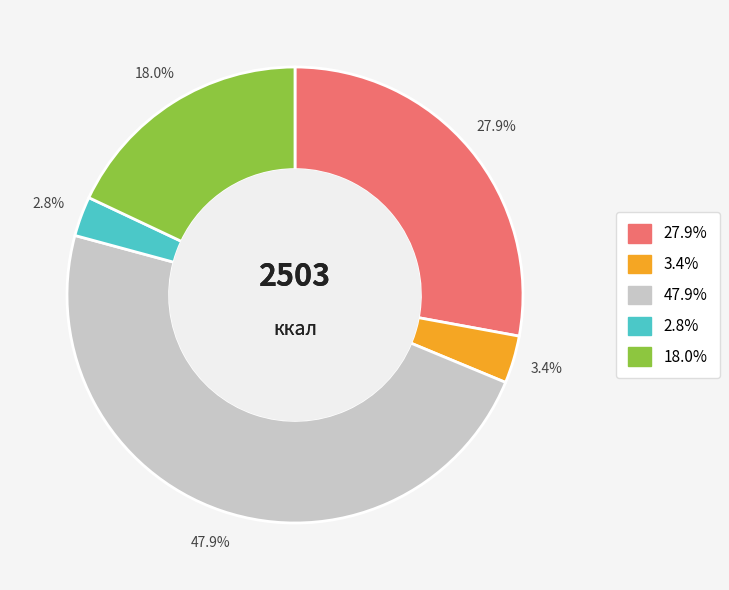

Is there a majority slice in this chart?

No